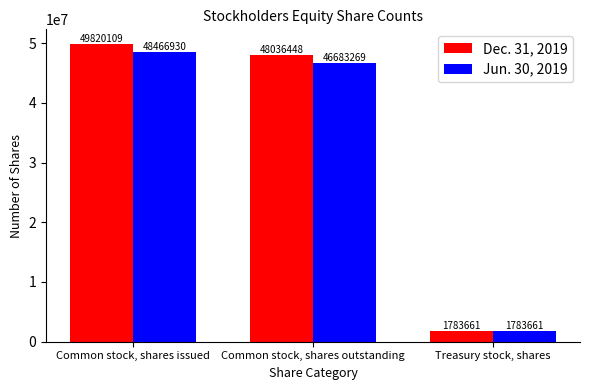

What is the sum of all Jun. 30, 2019 values?

96933860